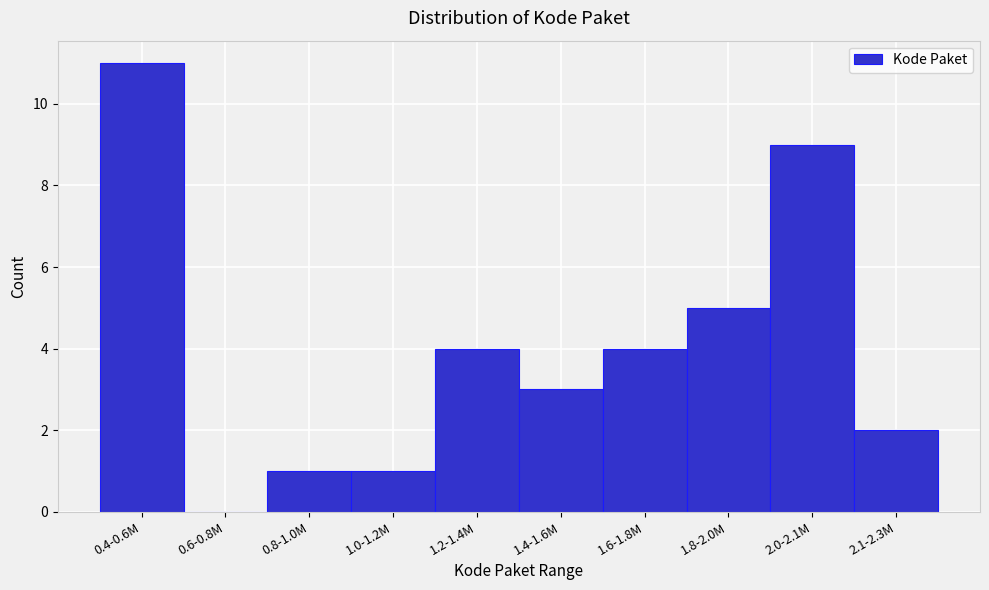

Reading right to left, extract all data points from this chart.

2.1-2.3M=2	2.0-2.1M=9	1.8-2.0M=5	1.6-1.8M=4	1.4-1.6M=3	1.2-1.4M=4	1.0-1.2M=1	0.8-1.0M=1	0.6-0.8M=0	0.4-0.6M=11